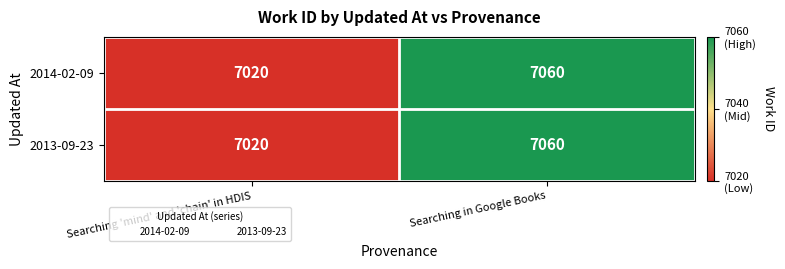

The value of 2014-02-09 at Searching in Google Books is 7060. True or false?

True